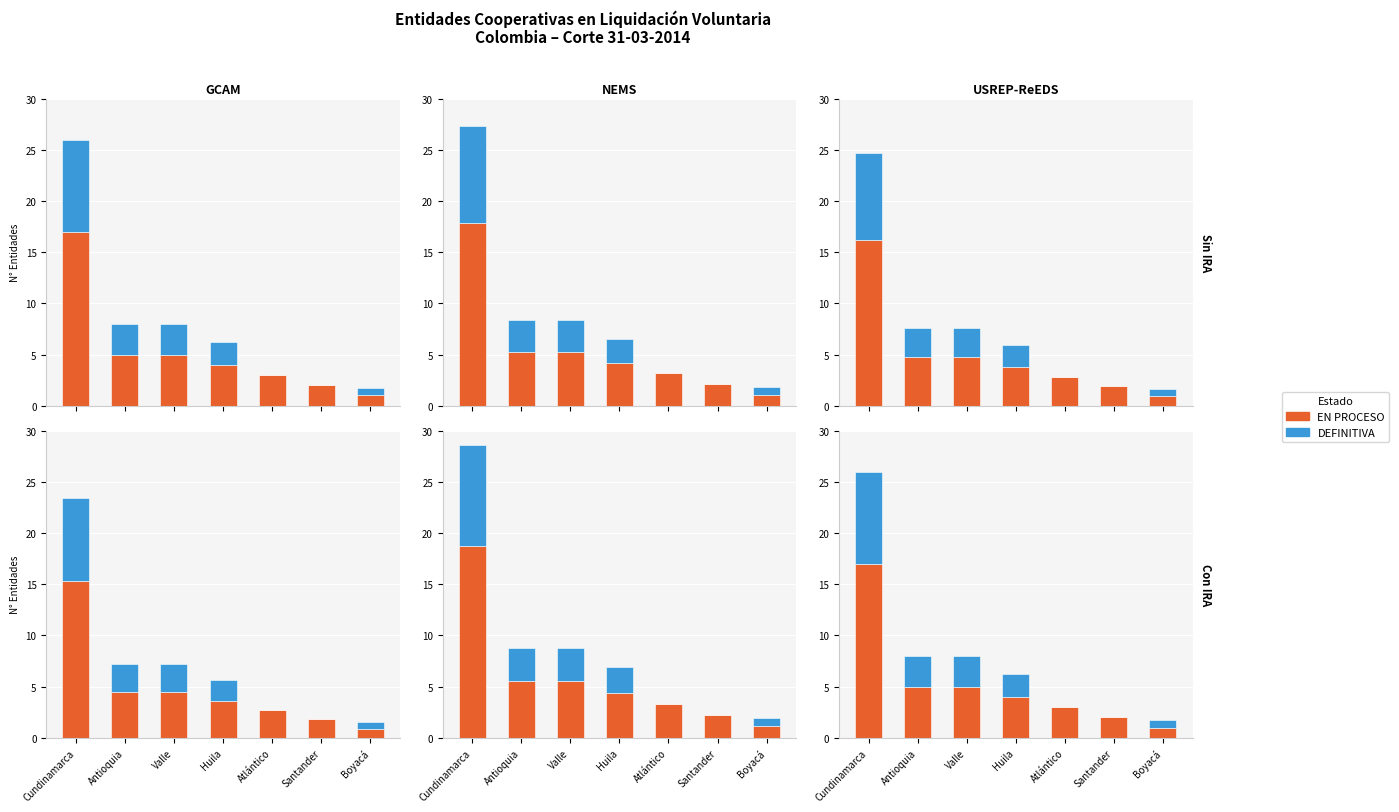

Is it true that DEFINITIVA equals 4.3 at Antioquia?

False